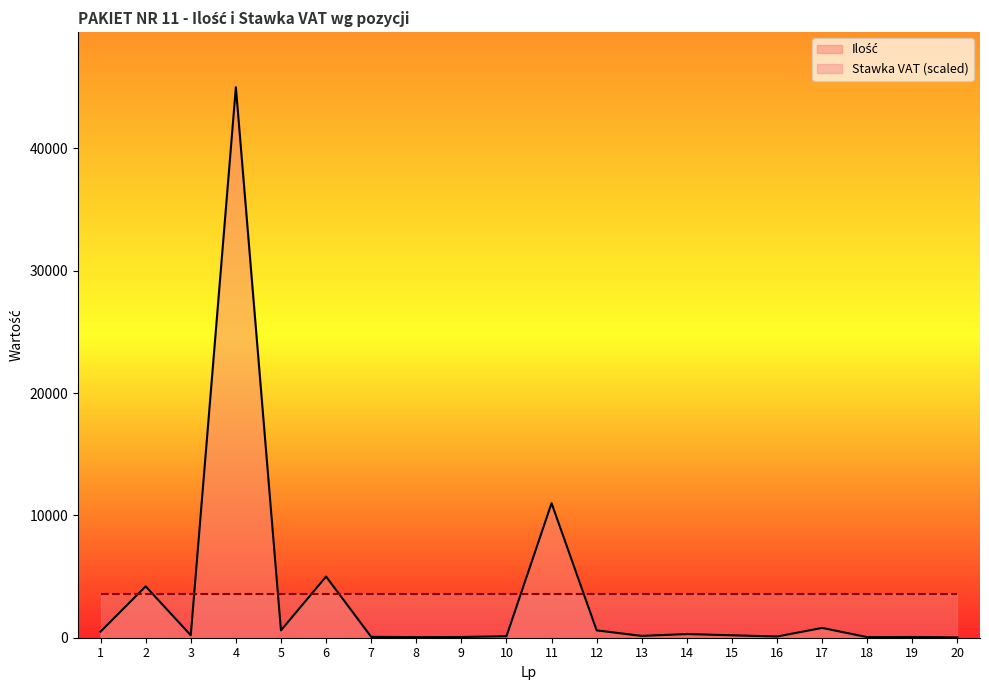

Is it true that the value at 20 is 24?

True